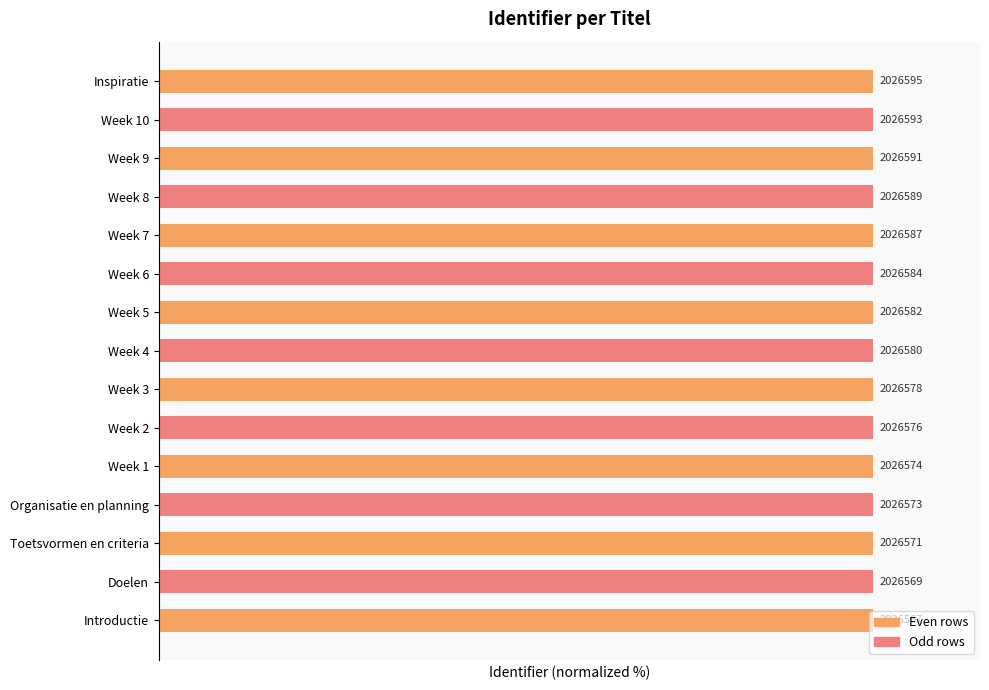

What is the average value?

100.0